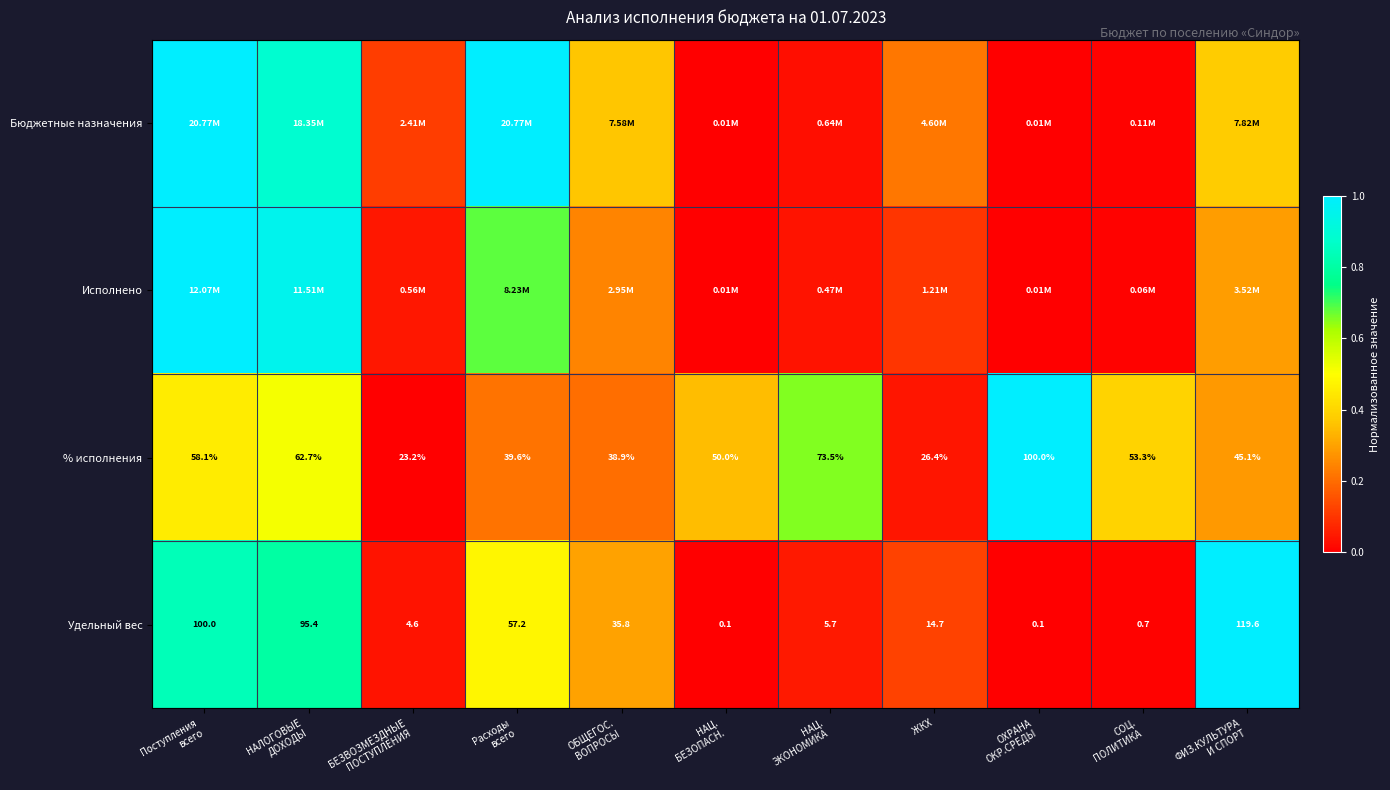

Which series has the largest total across all categories?

% исполнения